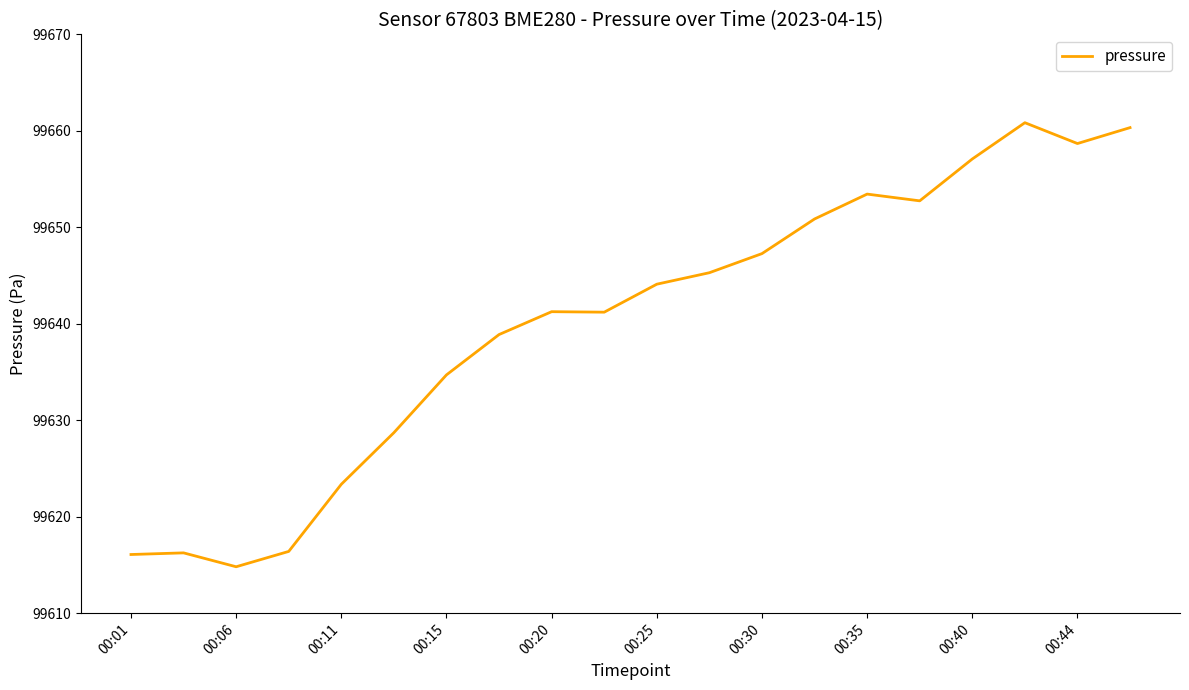

What is the minimum value shown in the chart?

99614.8